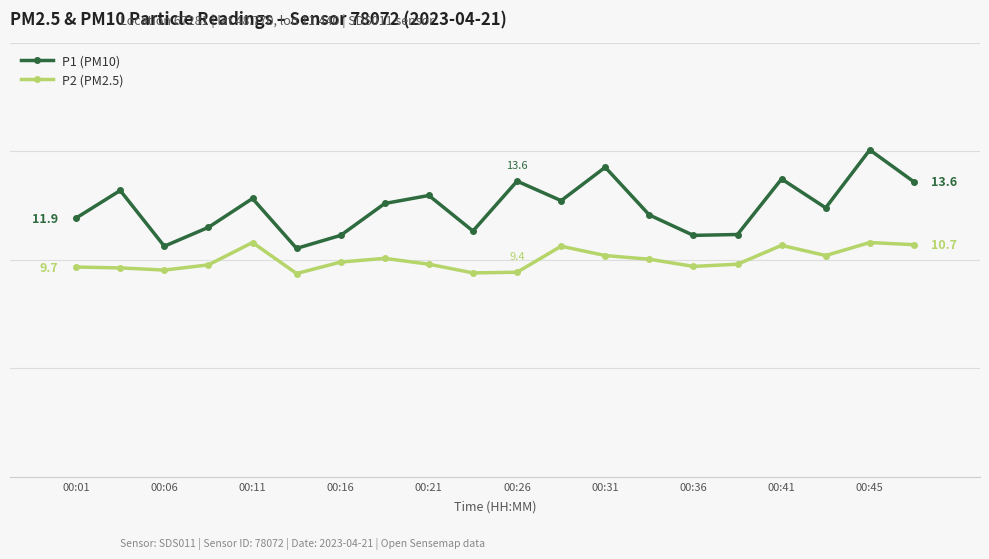

True or false: P2 (PM2.5) and P1 (PM10) intersect in this chart.

False